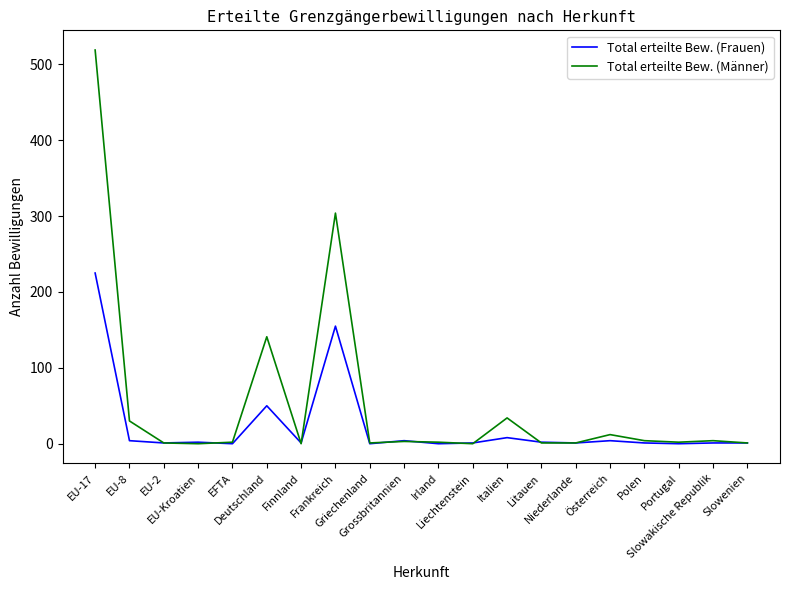

Which series has the largest range (max minus min)?

Total erteilte Bew. (Männer)